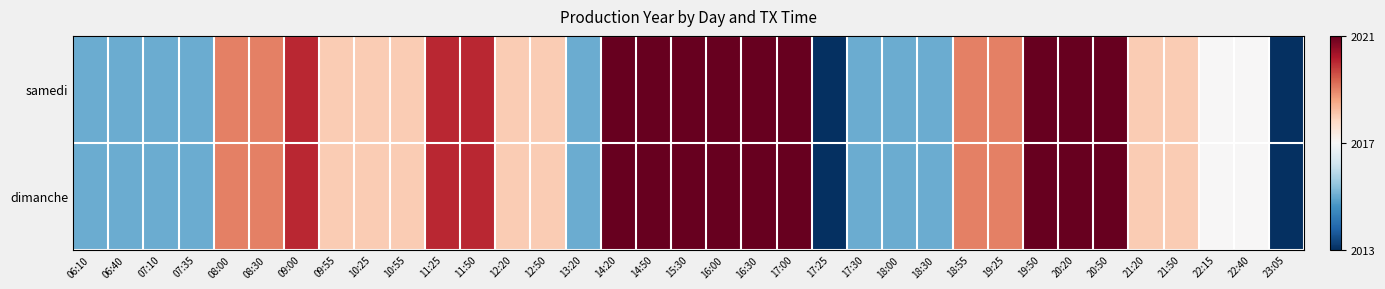

What is the total value across all series at 18:55?

4038